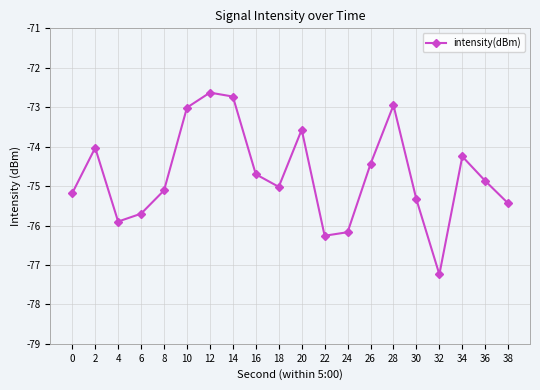

What is the difference between the maximum and minimum values?

4.6